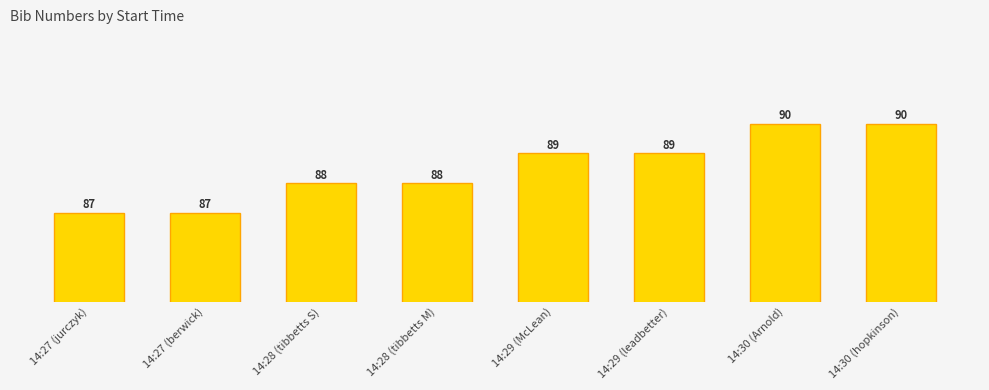

What is the greatest value displayed?

90